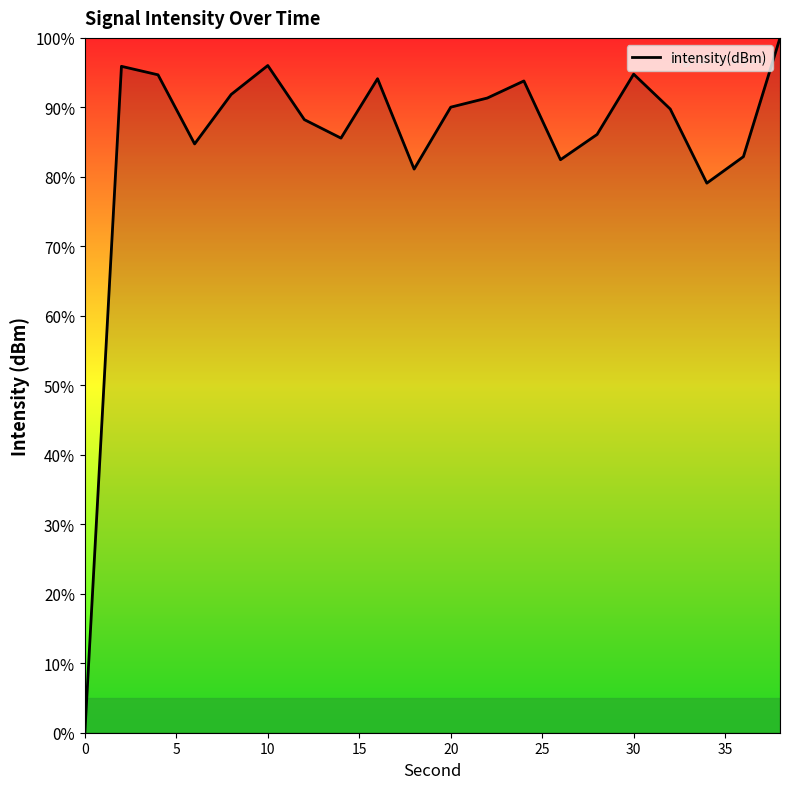

What is the difference between the maximum and minimum values?

100.0